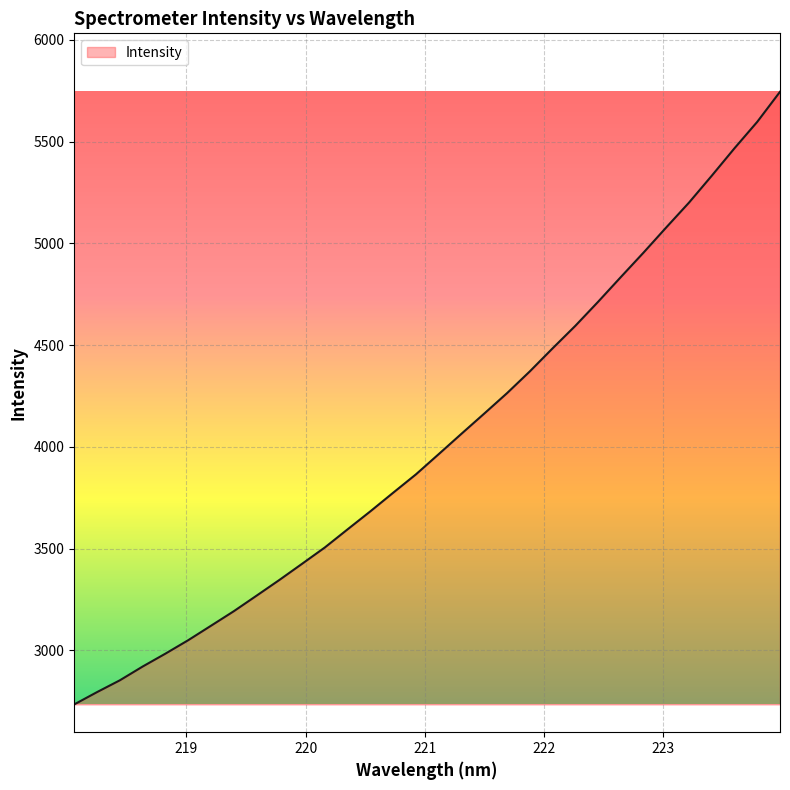

What is the maximum value shown in the chart?

5745.0